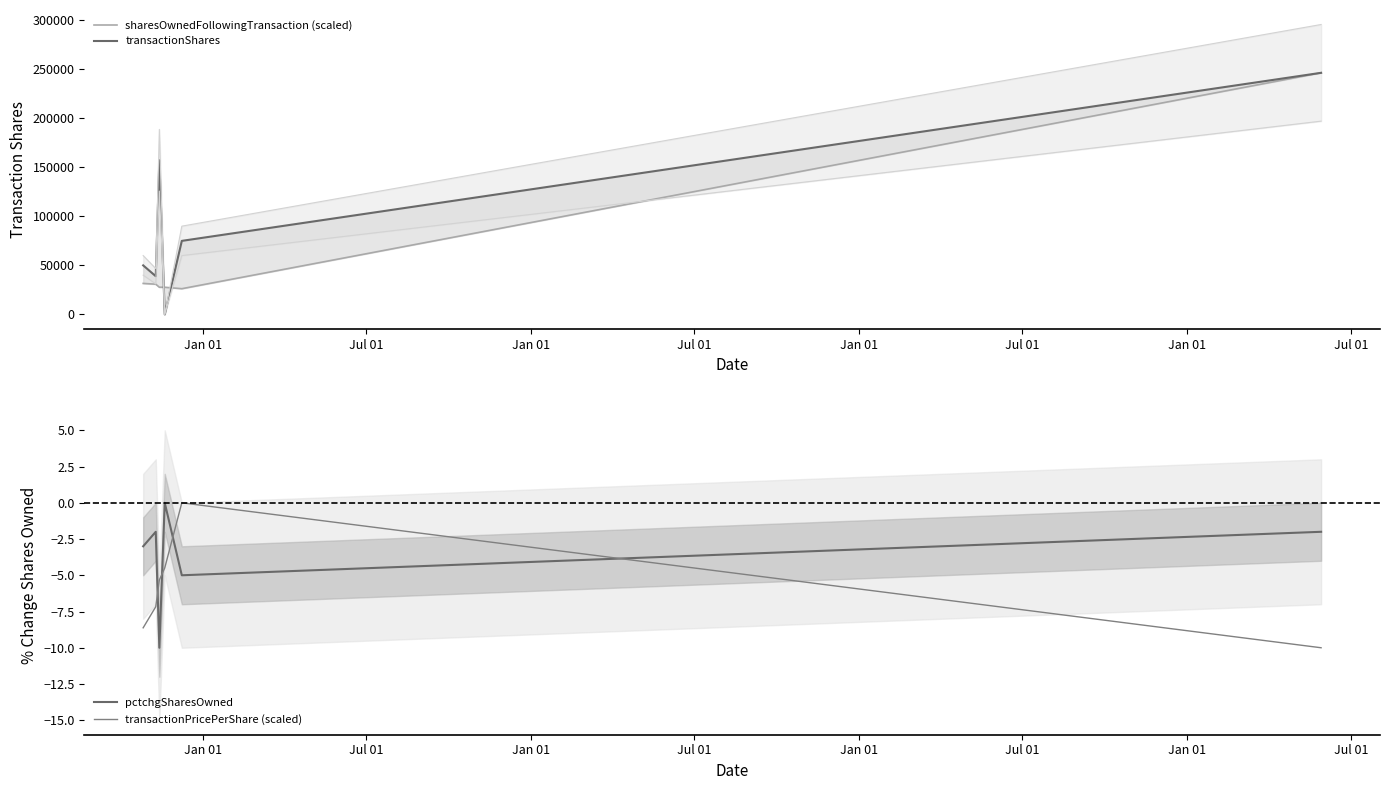

In transactionShares, how many points are higher than both neighbors (excluding endpoints)?

1